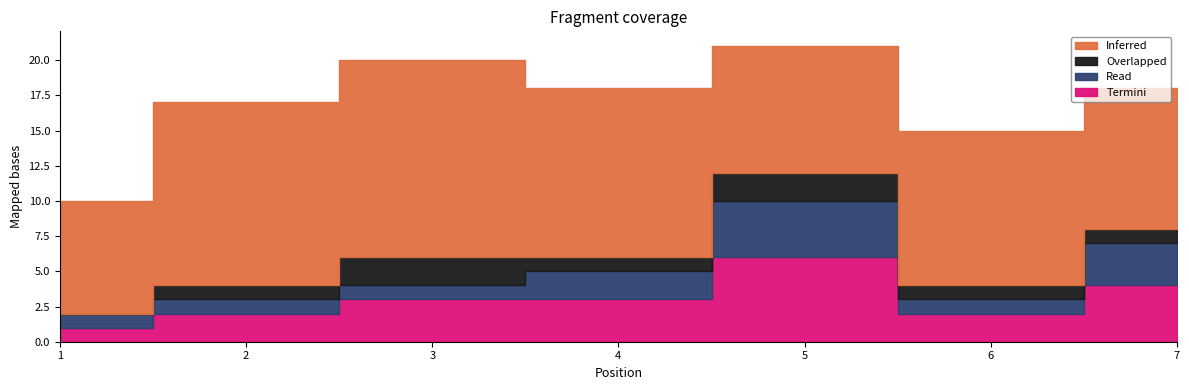

Reading right to left, list all the values displayed in this chart.

Inferred: Pos 7=10	Pos 6=11	Pos 5=9	Pos 4=12	Pos 3=14	Pos 2=13	Pos 1=8
Overlapped: Pos 7=1	Pos 6=1	Pos 5=2	Pos 4=1	Pos 3=2	Pos 2=1	Pos 1=0
Read: Pos 7=3	Pos 6=1	Pos 5=4	Pos 4=2	Pos 3=1	Pos 2=1	Pos 1=1
Termini: Pos 7=4	Pos 6=2	Pos 5=6	Pos 4=3	Pos 3=3	Pos 2=2	Pos 1=1